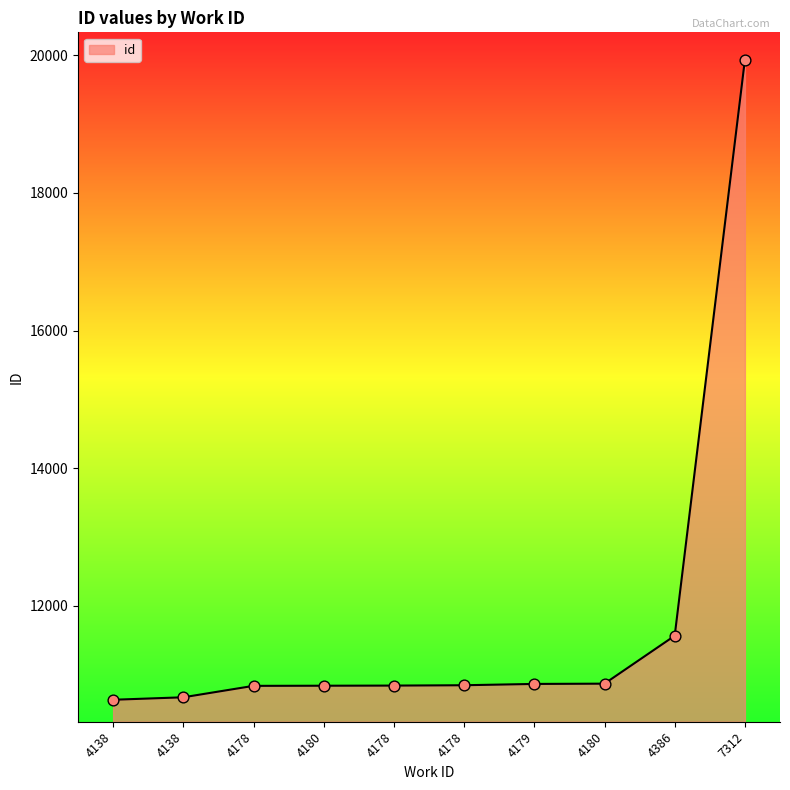

Which has a higher value, 4178 or 4179?

4179